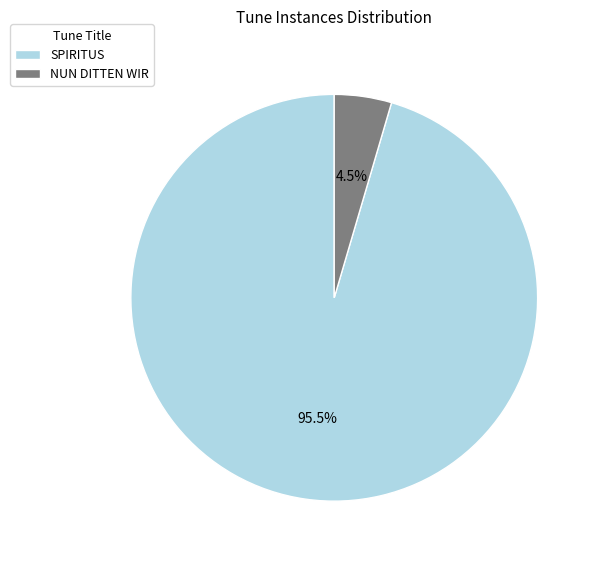

Combined, what portion of the pie is SPIRITUS and NUN DITTEN WIR?

100.0%